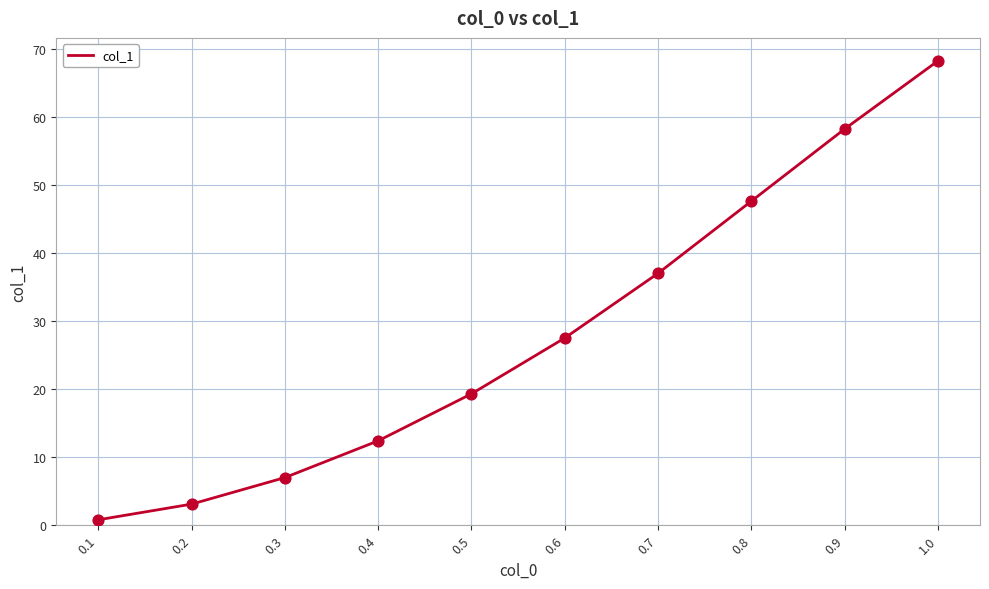

Which has a higher value, 0.6 or 0.5?

0.6